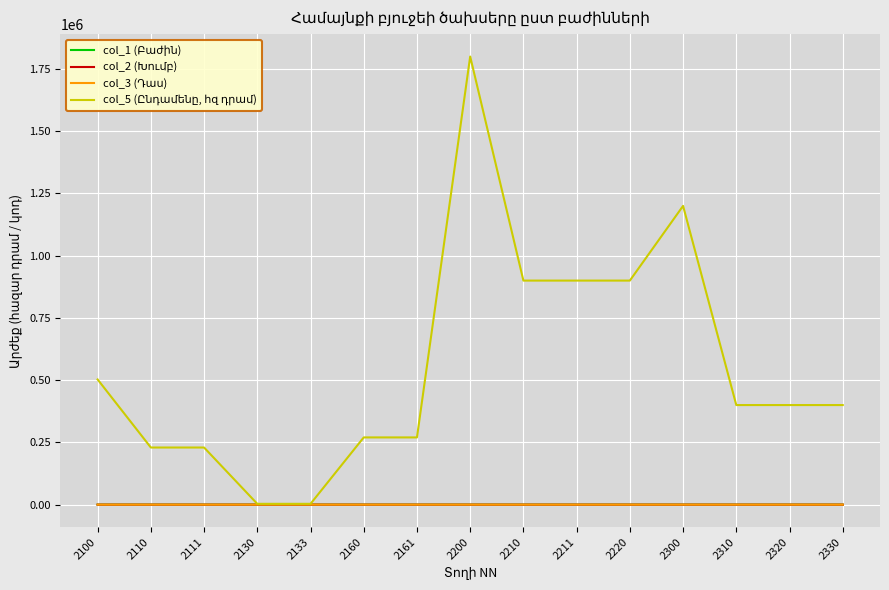

At which category is the sum across all series the highest?

2200